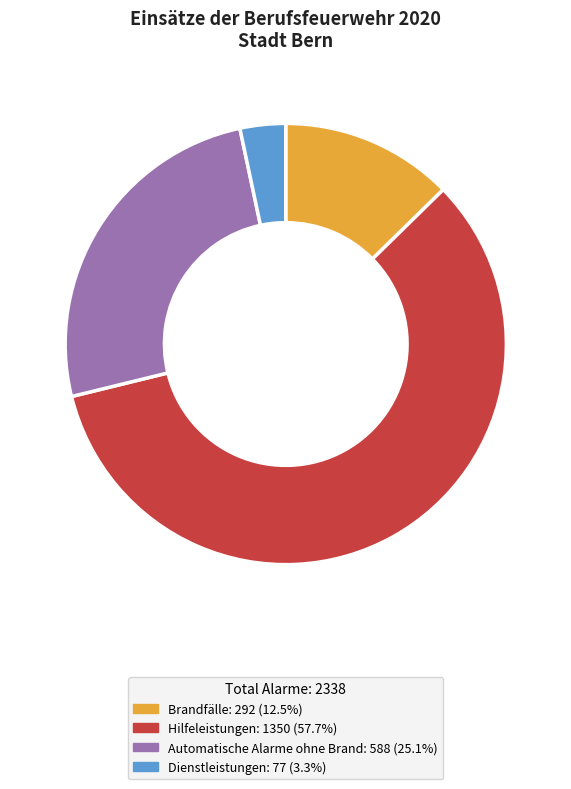

Combined, do Automatische Alarme ohne Brand and Dienstleistungen account for over 50%?

No